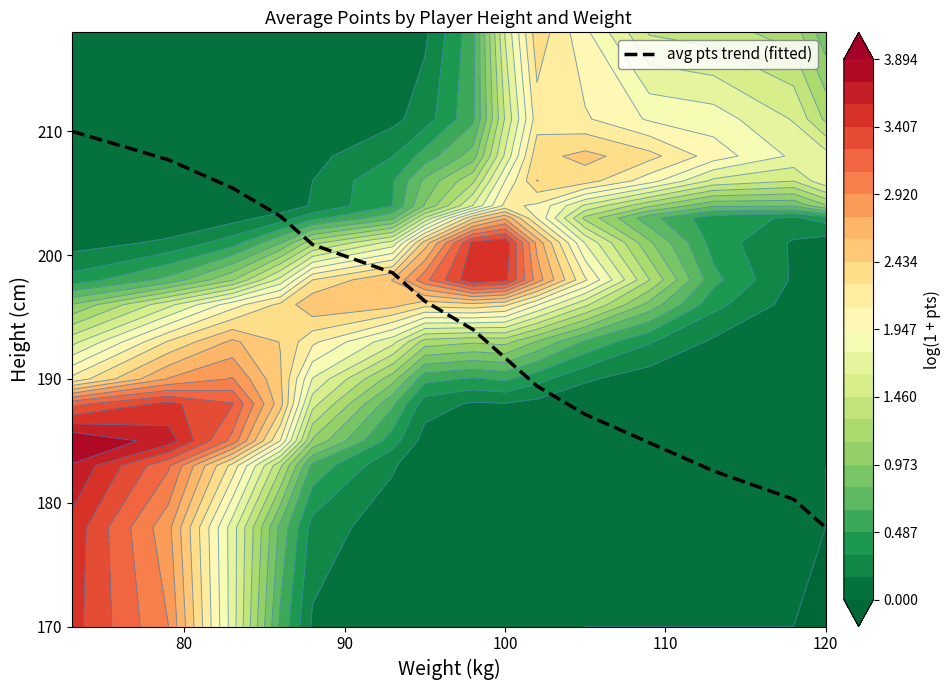

What is the minimum value for avg pts trend (fitted)?

178.0